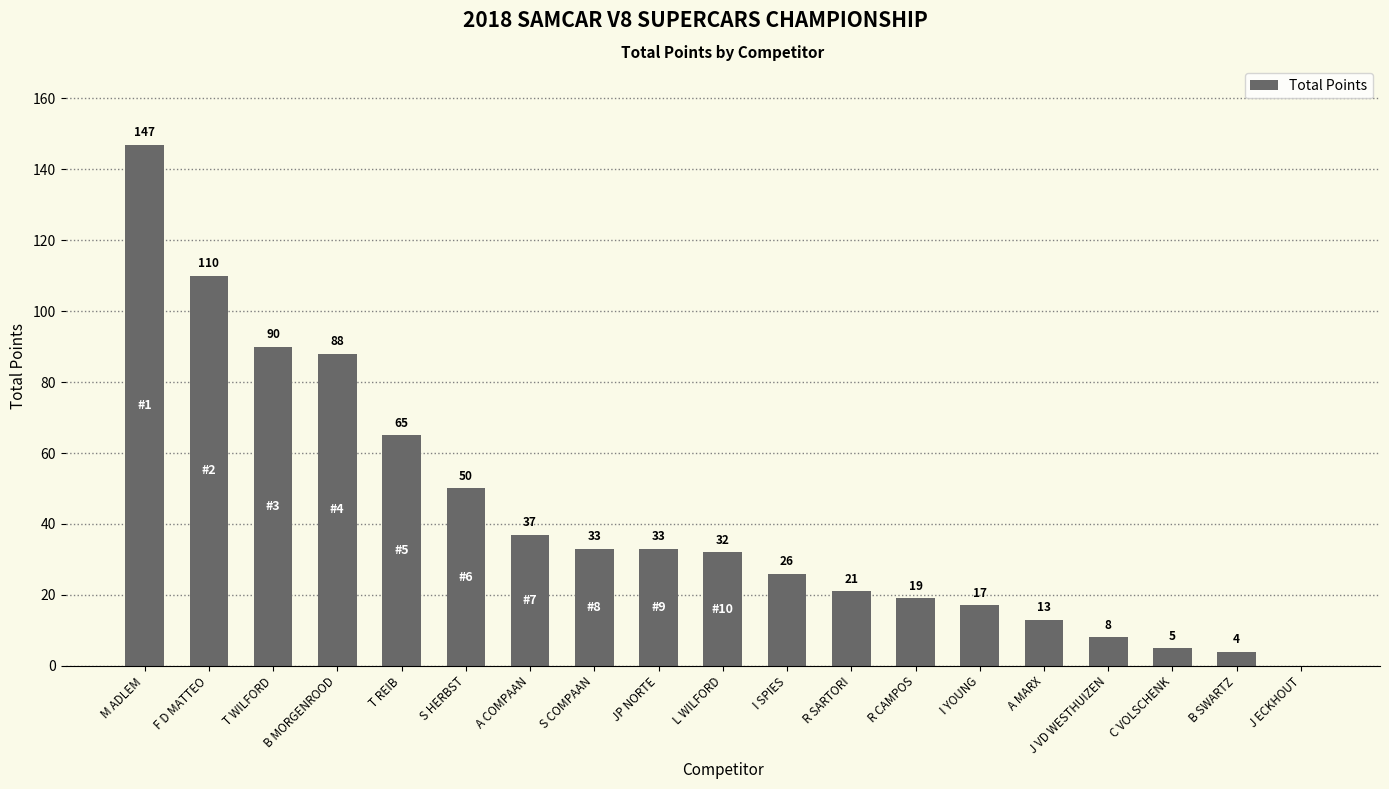

The value at T REIB is 65. True or false?

True